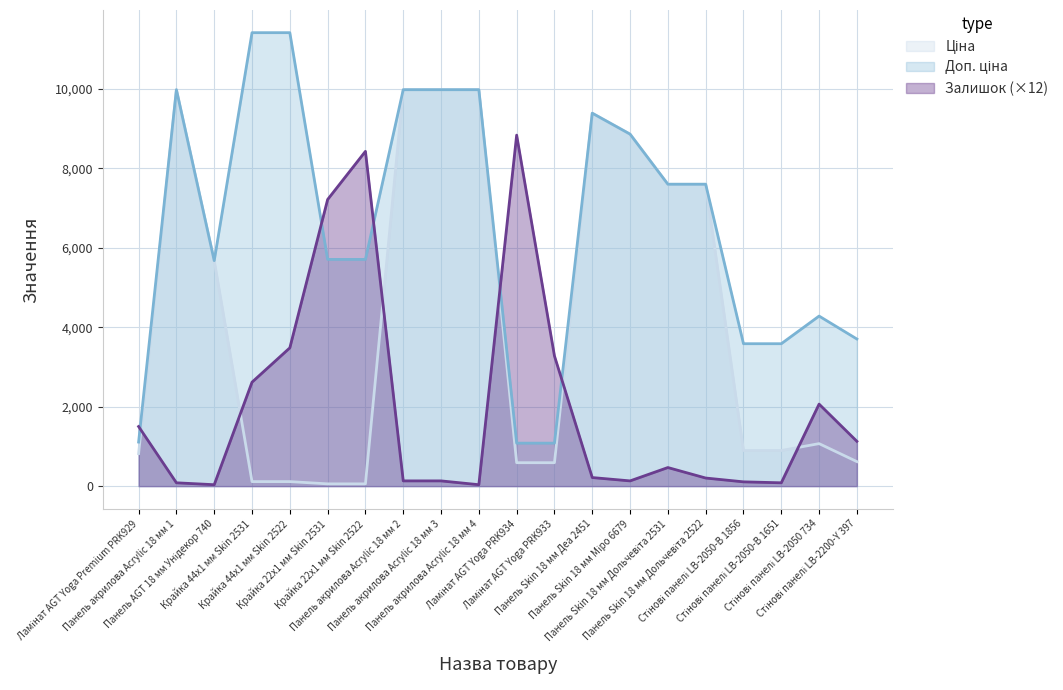

What is the maximum value shown in the chart?

11410.0